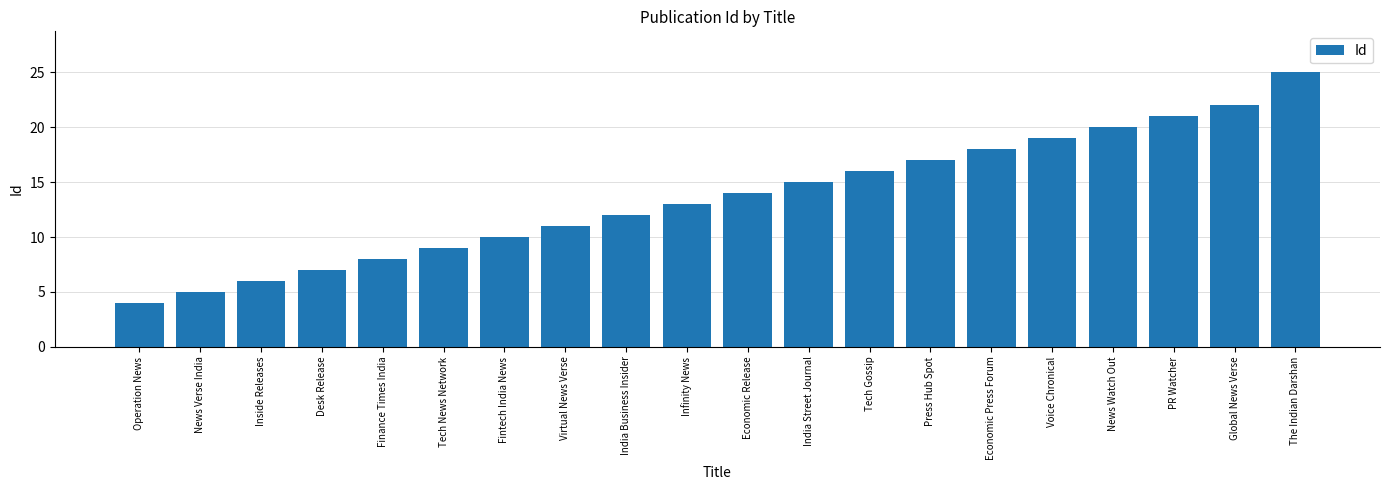

What is the difference between the maximum and minimum values?

21